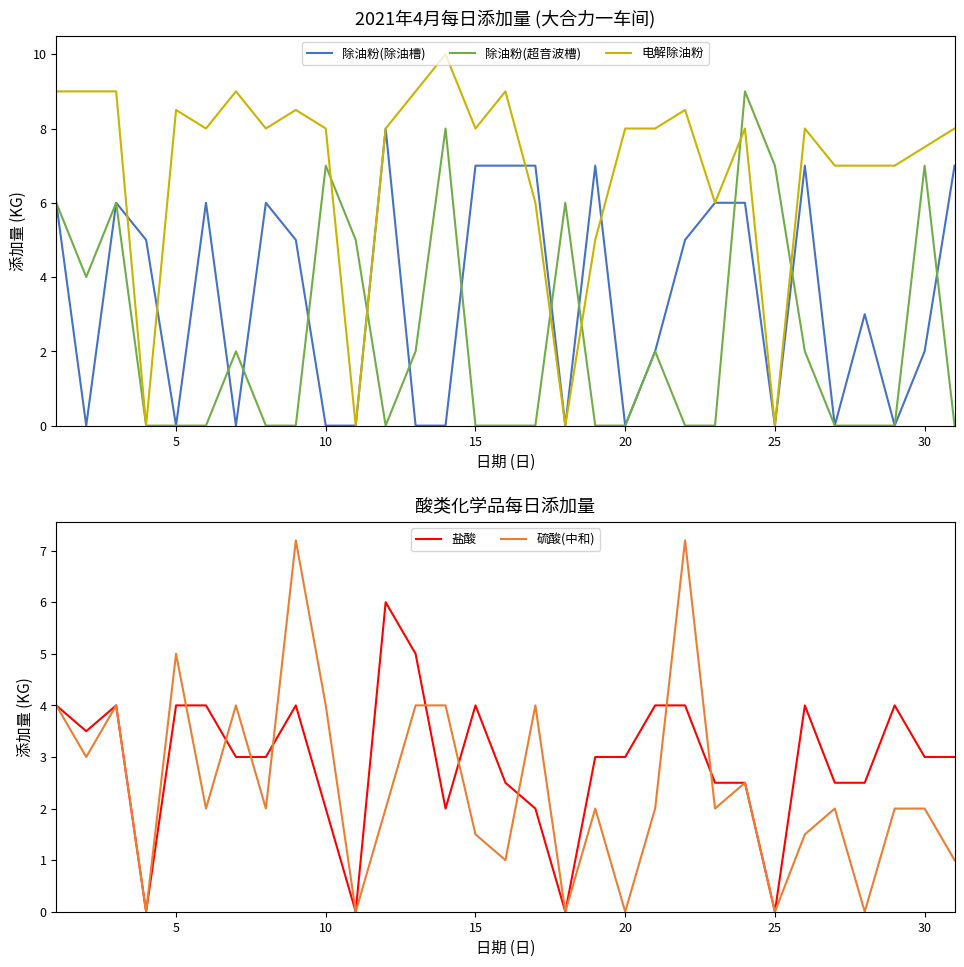

True or false: 盐酸 has more than 1 interior local peaks.

True